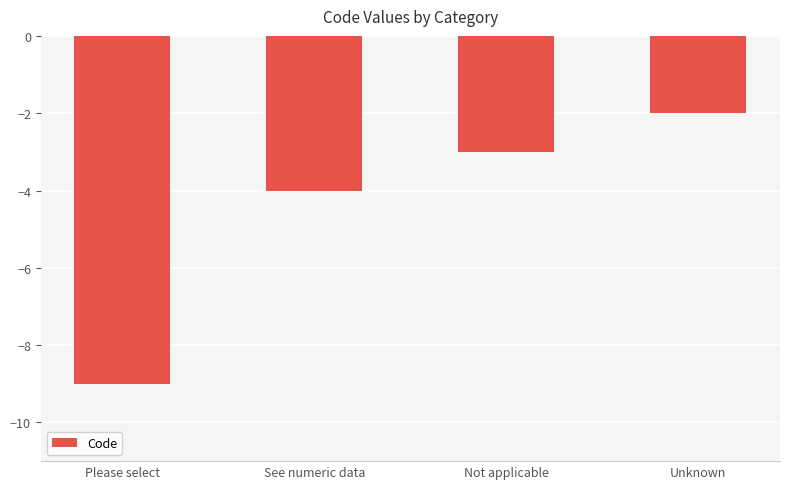

How many bars are there in total?

4